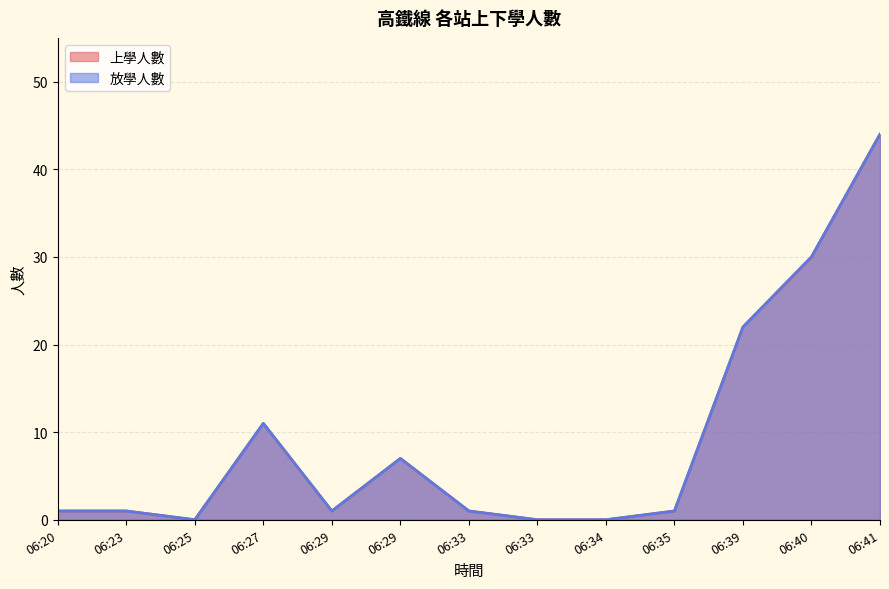

At which label is 放學人數 closest to 22?

06:39